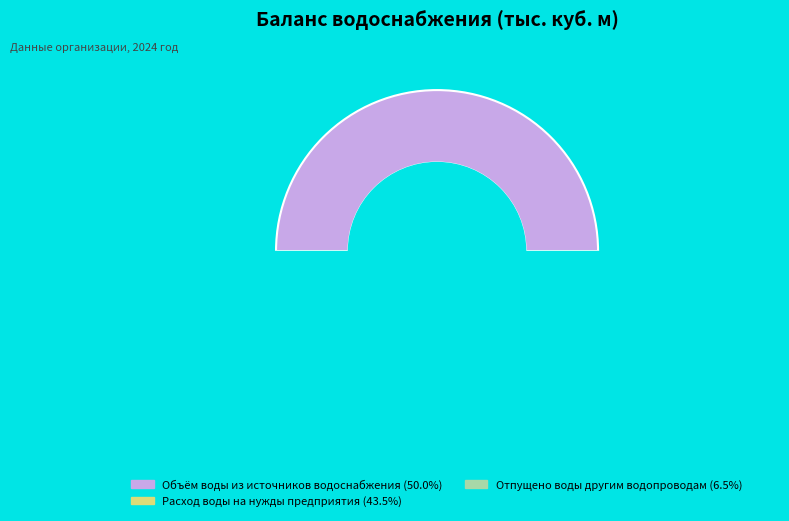

What portion of the pie excludes Объём воды из источников водоснабжения?

50.0%